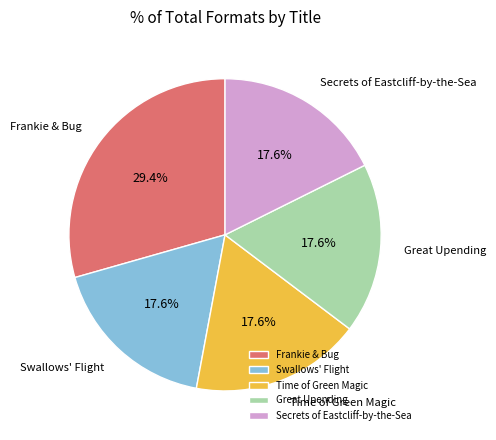

Does Swallows' Flight account for over 50% of the chart?

No